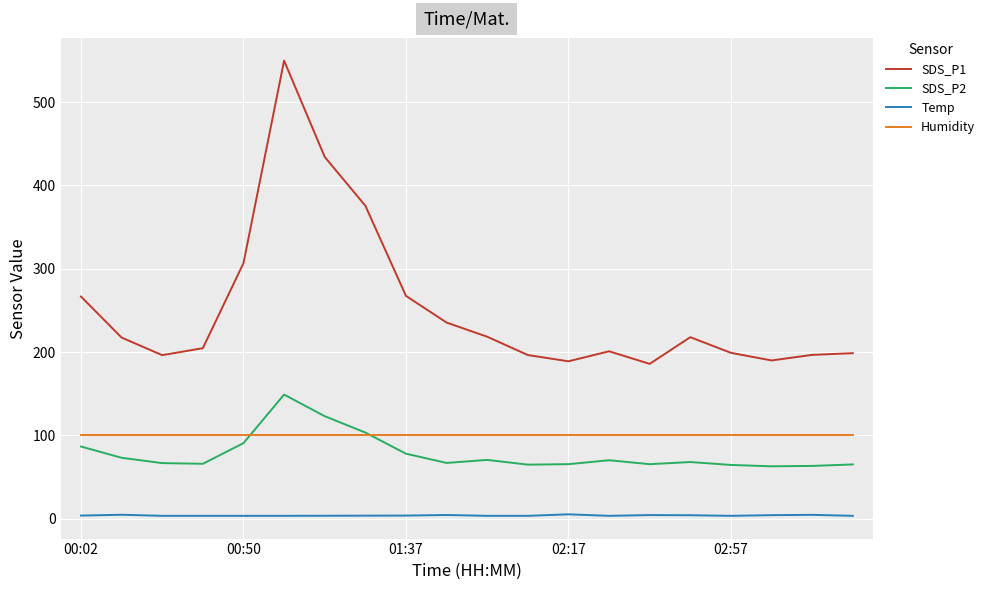

Which series has the largest range (max minus min)?

SDS_P1